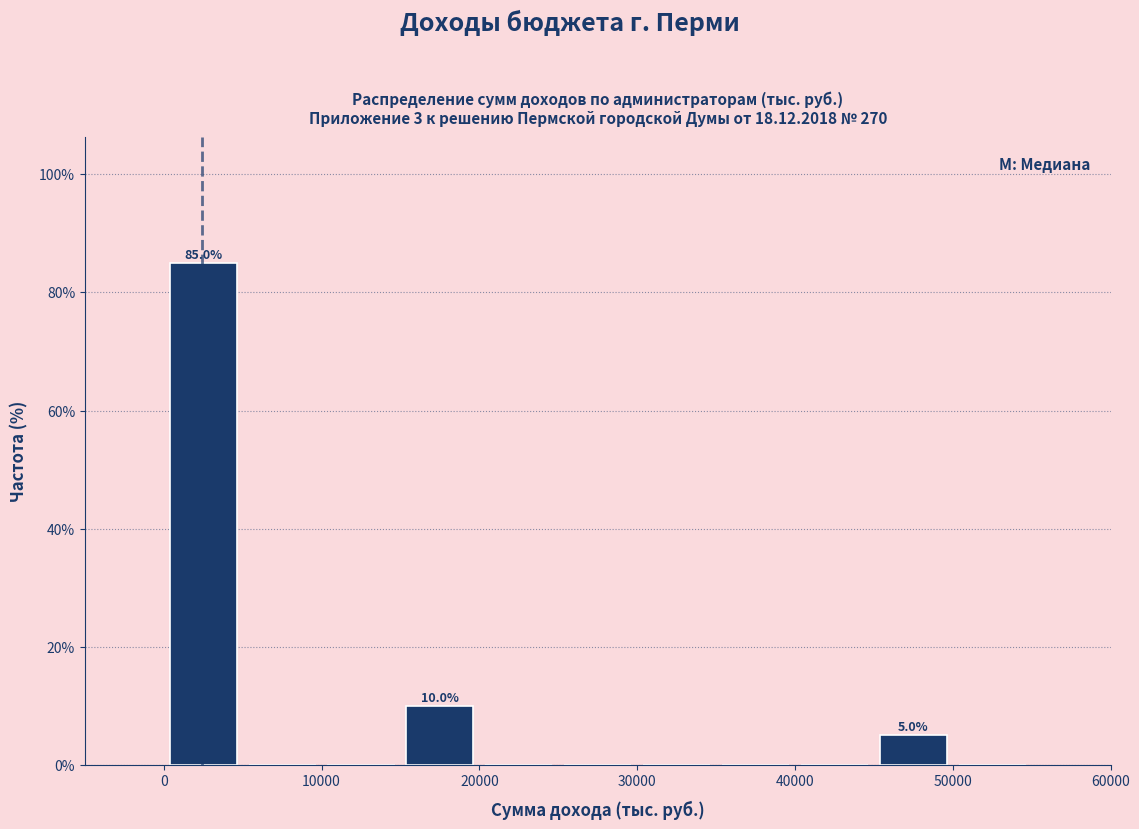

Which range on the x-axis has the tallest bar?

0 to 5000